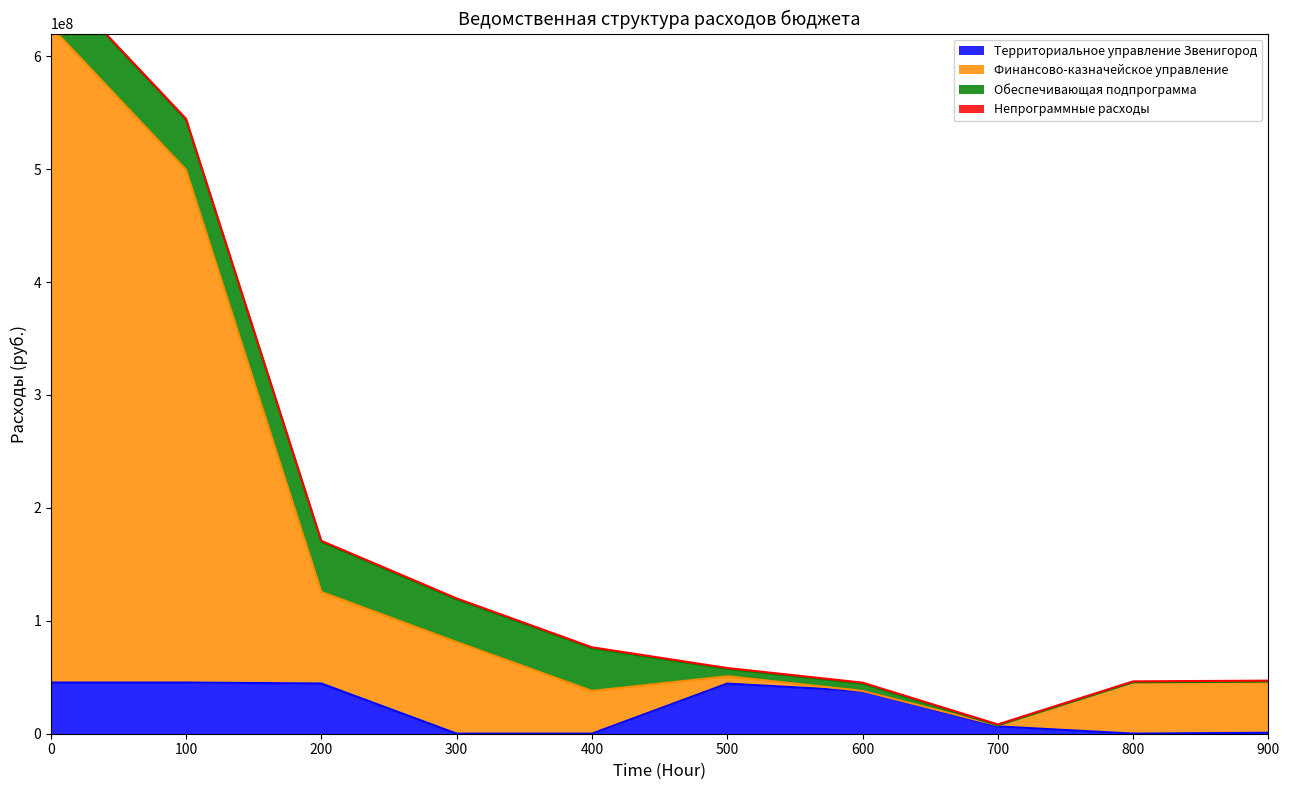

How many data points does each series have?

10